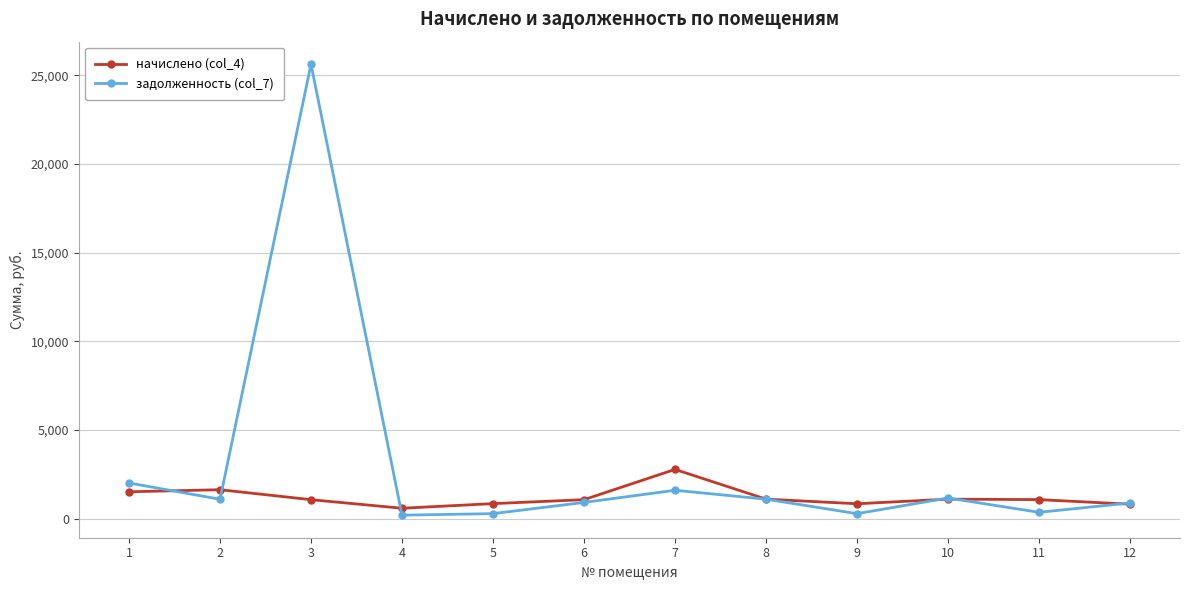

Rank the series by their average value, from highest to lowest.

задолженность (col_7), начислено (col_4)